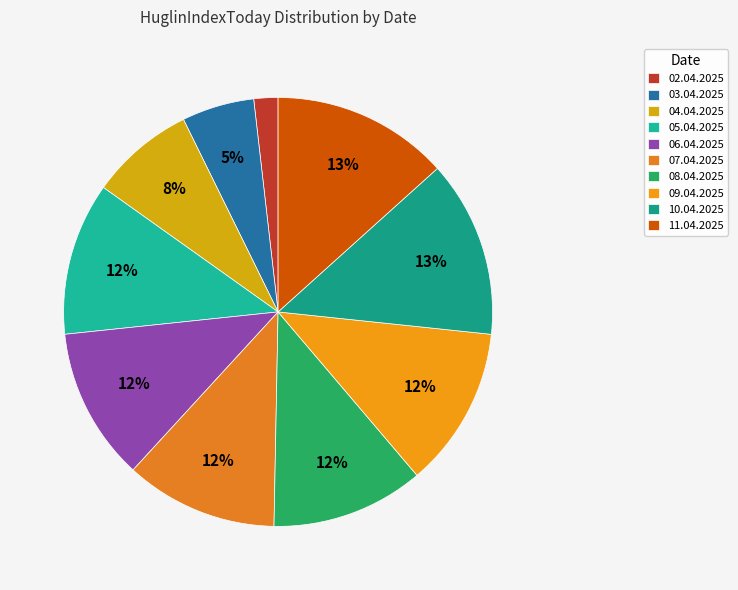

Rank the categories by value from highest to lowest.

10.04.2025, 11.04.2025, 09.04.2025, 05.04.2025, 06.04.2025, 07.04.2025, 08.04.2025, 04.04.2025, 03.04.2025, 02.04.2025